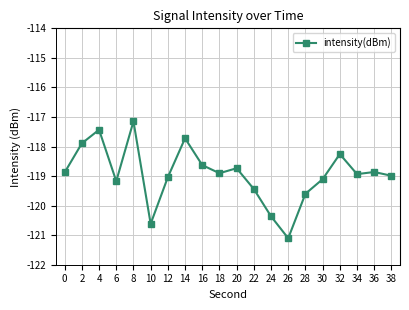

What is the approximate value at 20?

-118.7